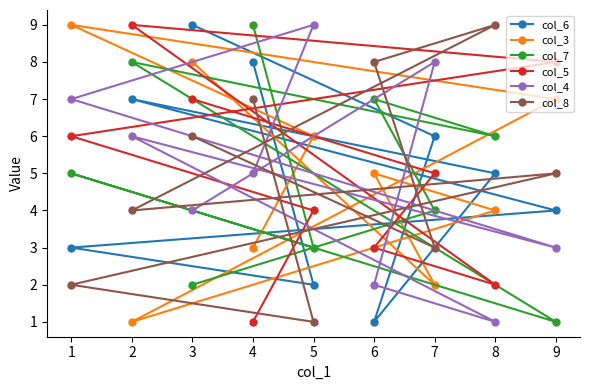

True or false: col_8 has more than 0 points higher than both neighbors.

True